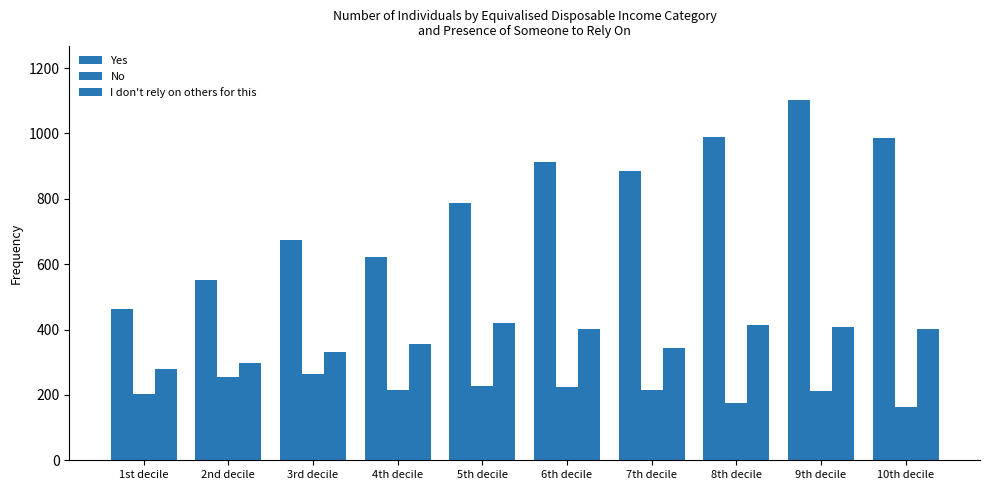

What is the sum of all I don't rely on others for this values?

3653